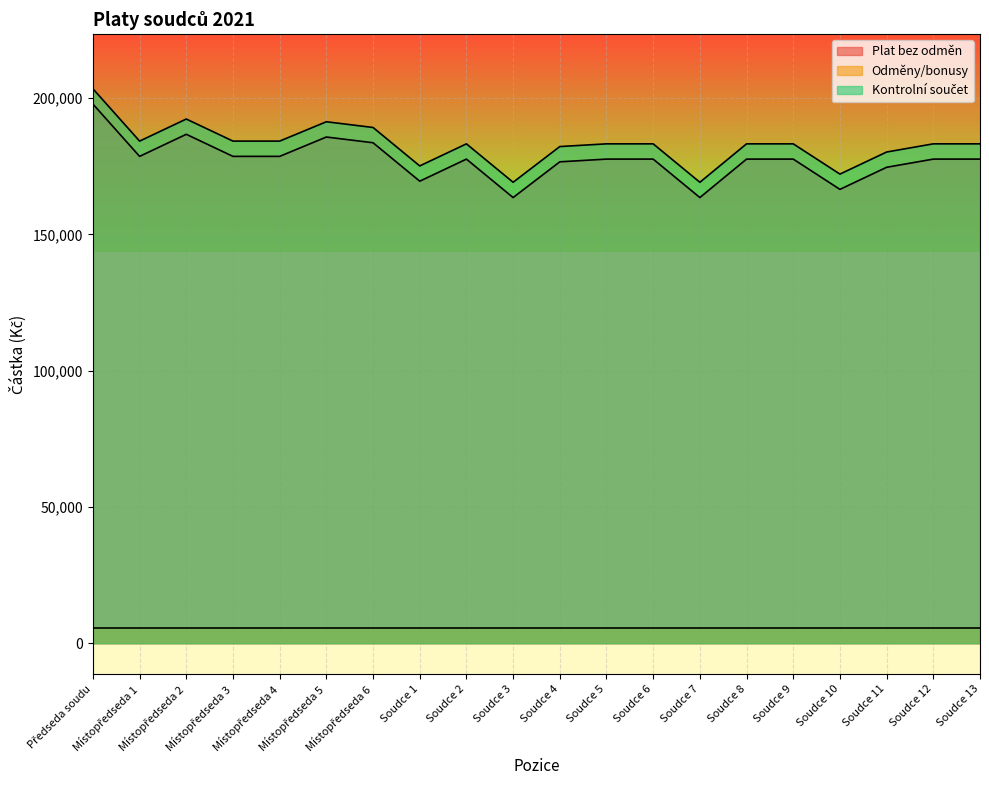

The Kontrolní součet series shows 191300 at Místopředseda 5. True or false?

True